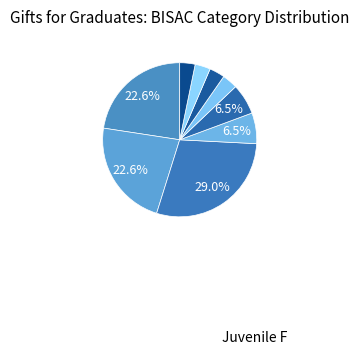

How many segments does this pie chart have?

9